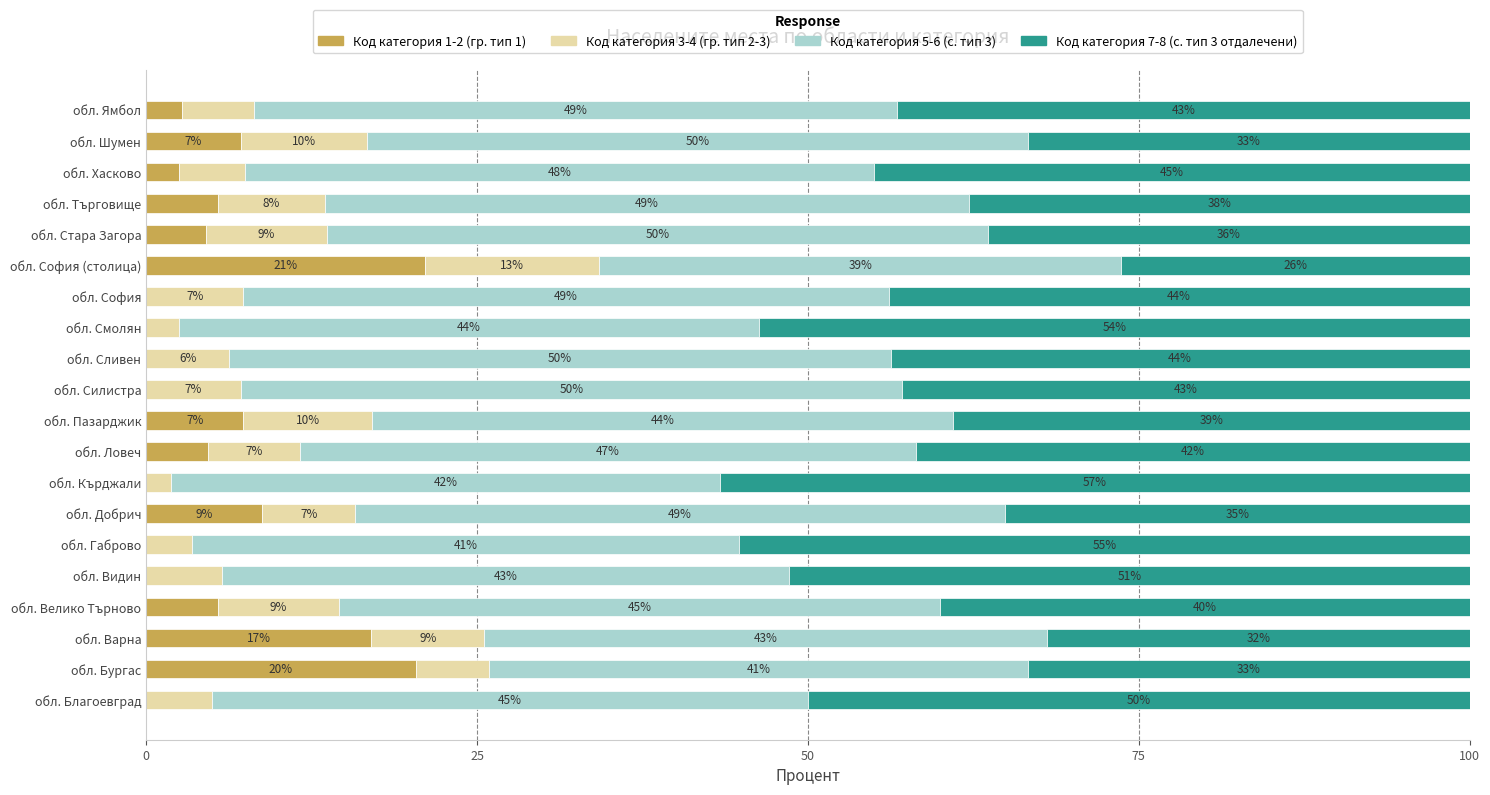

The value of Код категория 1-2 (гр. тип 1) at обл. София (столица) is 31.0. True or false?

False